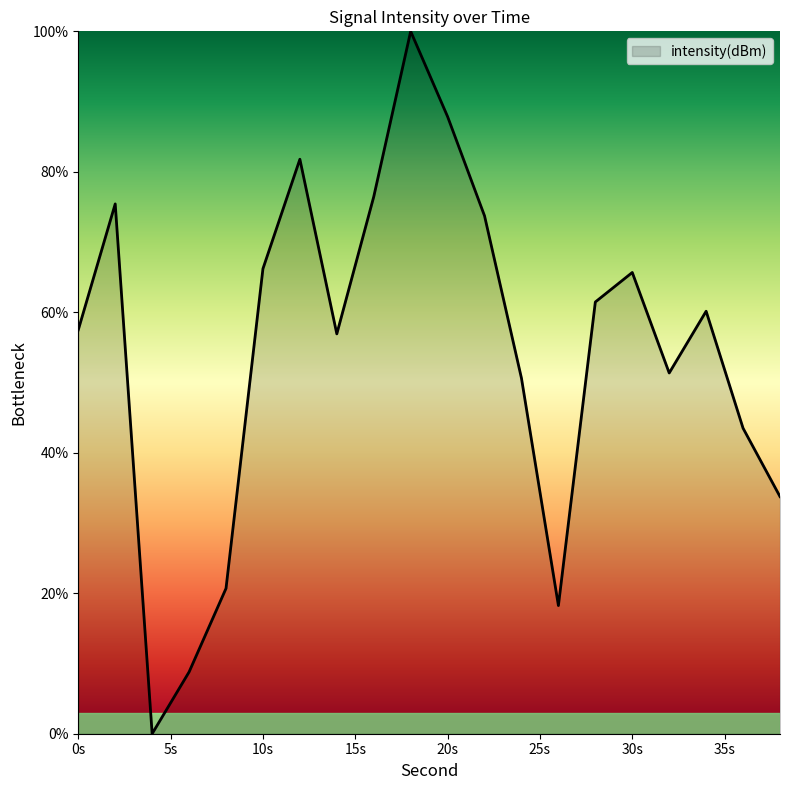

What is the difference between the second highest and second lowest values?

79.1